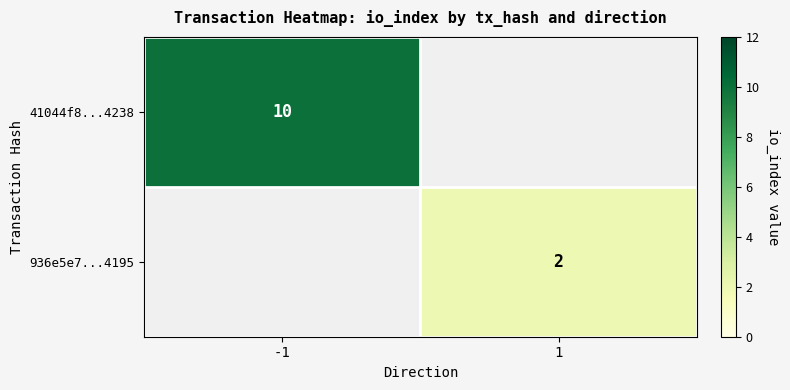

Rank the series by their average value, from highest to lowest.

41044f8...4238, 936e5e7...4195